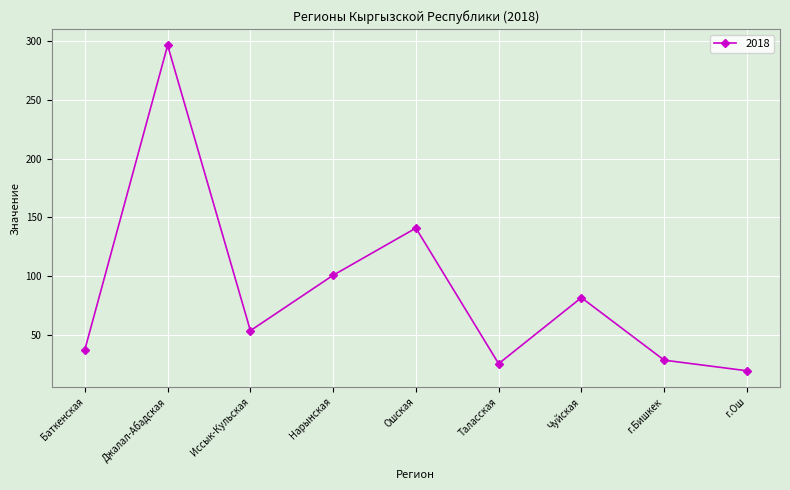

What is the sum of the values at Таласская and Нарынская?

127